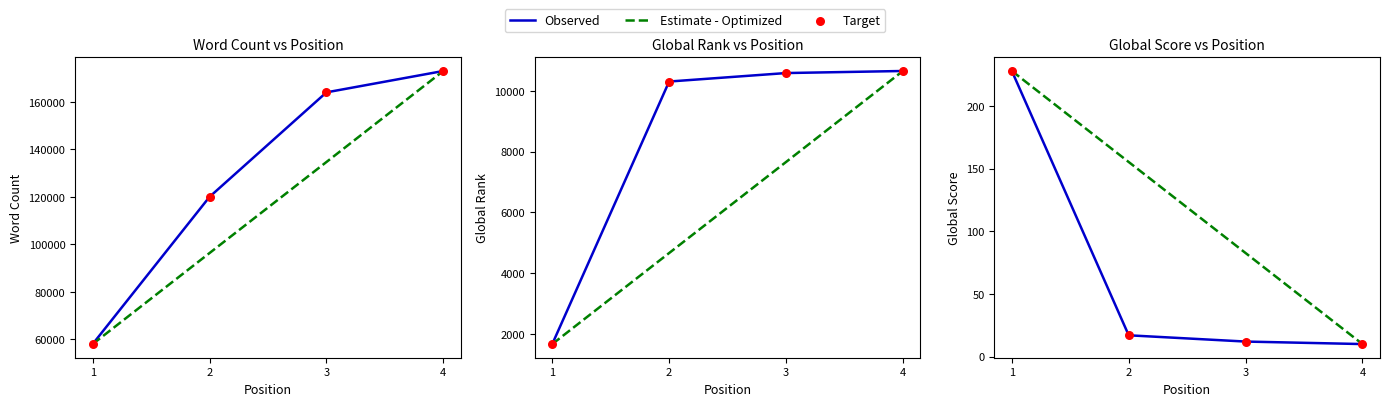

Which series has the largest total across all categories?

Estimate - Optimized